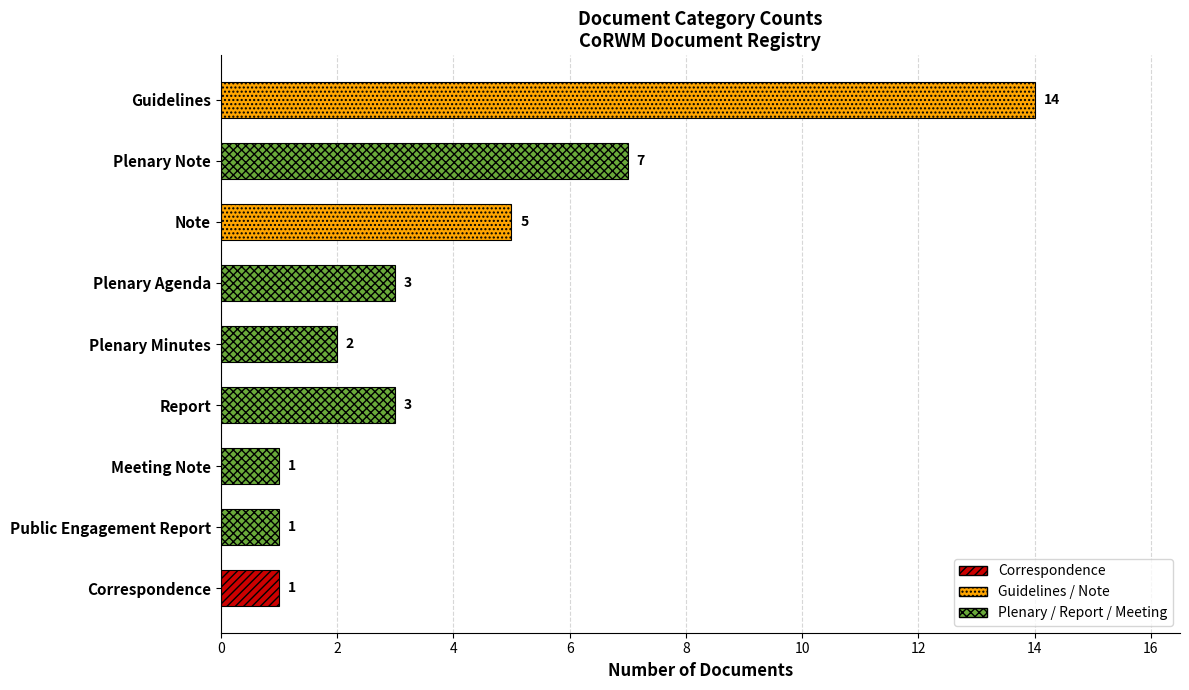

The chart shows a value of 2 at Plenary Agenda. True or false?

False